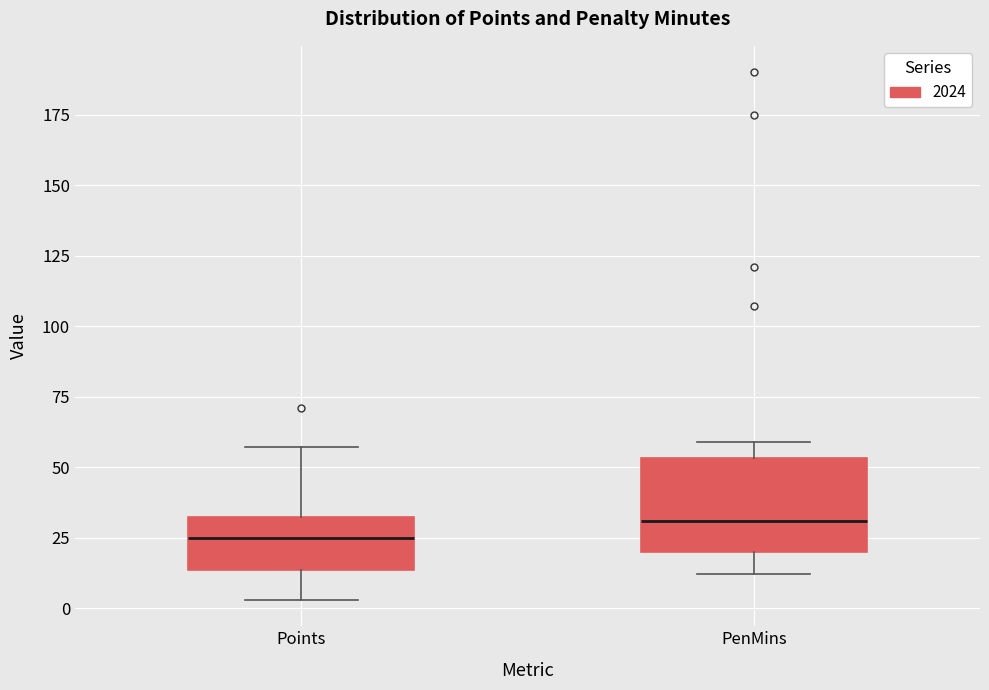

Reading left to right, read every box against the y-axis: the position of its median line, the range the box covers, and the ends of its whiskers. The values are not printed on the chart, so give them approximately, as read against the axis.

Points: median 25, box 15 to 35, whiskers 5 to 55
PenMins: median 30, box 20 to 55, whiskers 10 to 60